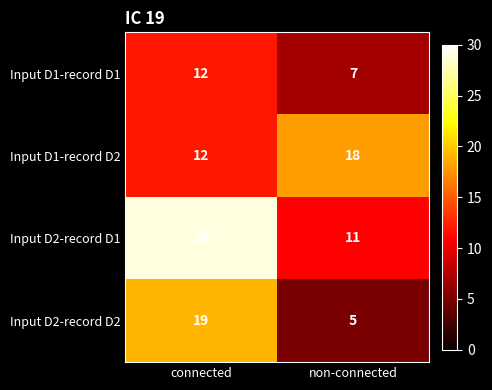

Reading left to right, what are all the values shown in this chart?

Input D1-record D1: 12	7
Input D1-record D2: 12	18
Input D2-record D1: 29	11
Input D2-record D2: 19	5